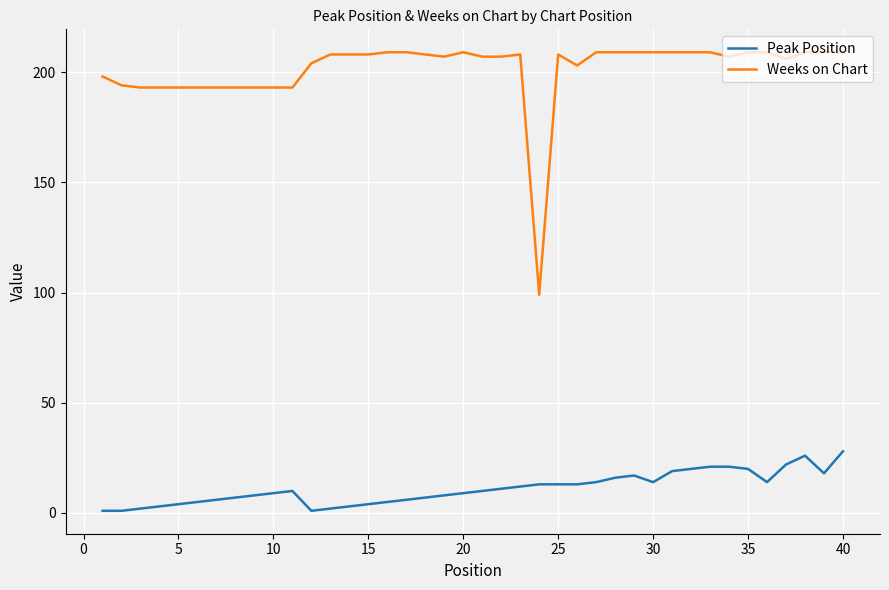

Which series has the largest total across all categories?

Weeks on Chart